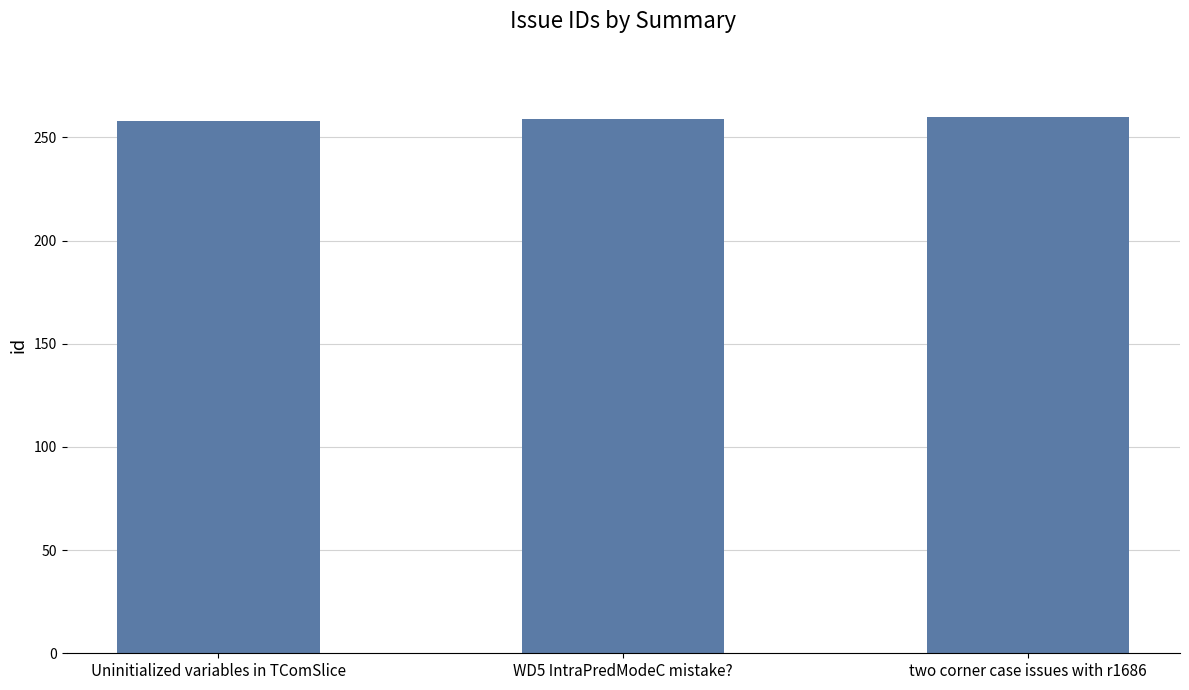

Is it true that the value at WD5 IntraPredModeC mistake? is 259?

True